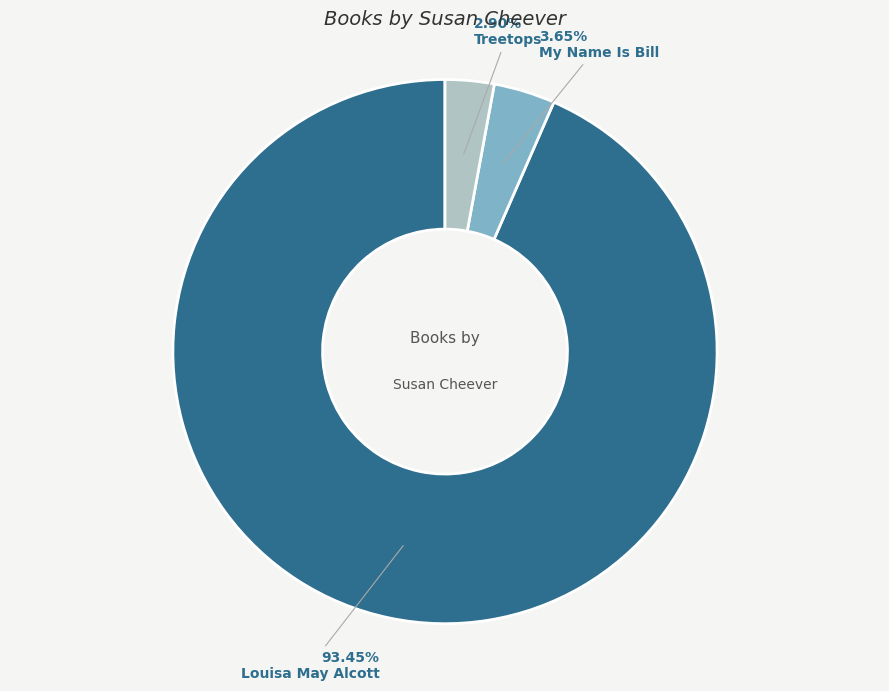

Rank the categories by value from lowest to highest.

Treetops, My Name Is Bill, Louisa May Alcott